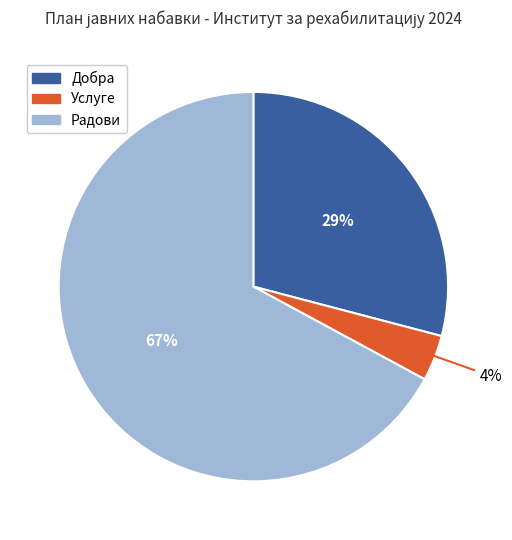

Rank the categories by value from highest to lowest.

Радови, Добра, Услуге